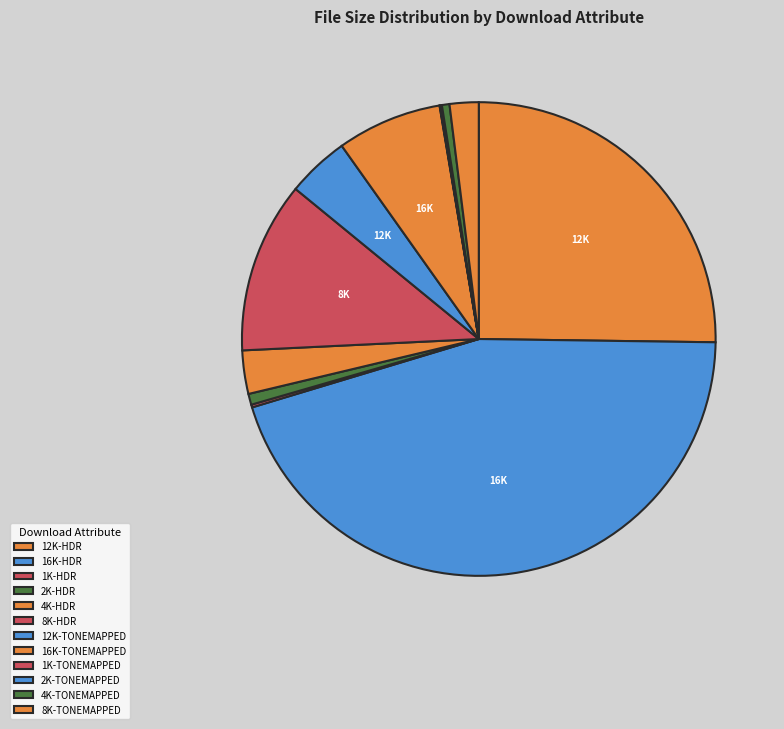

Which category has the smallest portion of the pie?

1K-TONEMAPPED